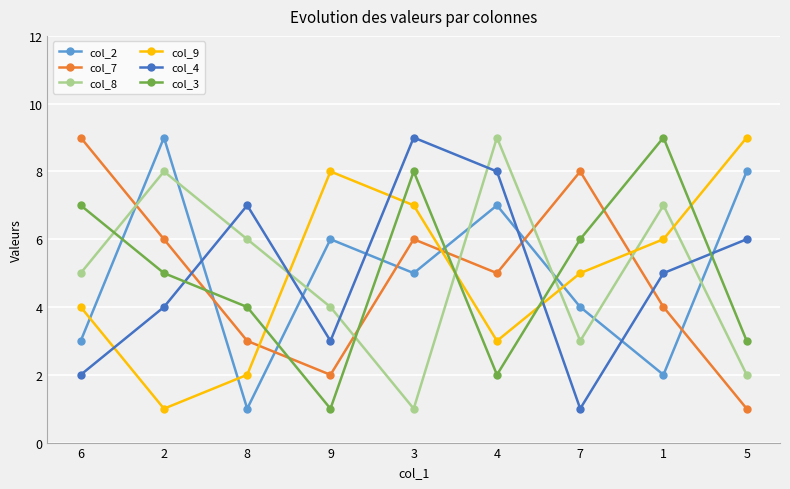

In col_2, how many points are lower than both neighbors (excluding endpoints)?

3